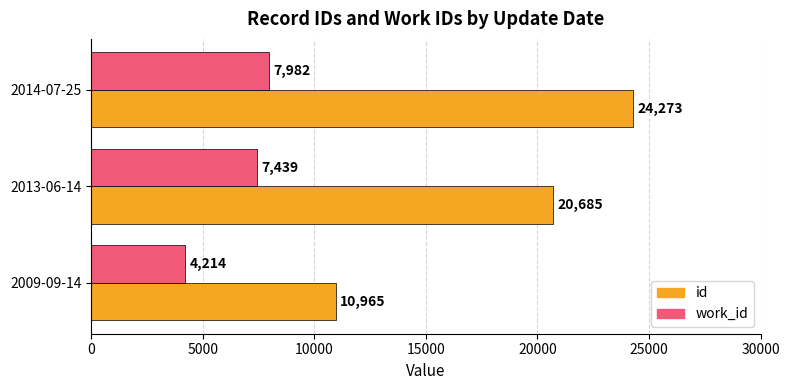

What is the difference between the id values at 2013-06-14 and 2009-09-14?

9720